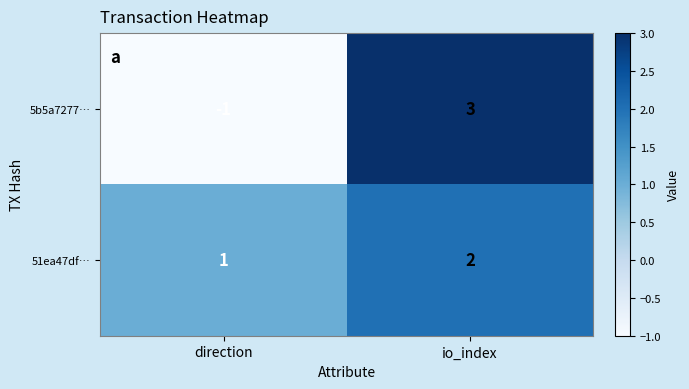

How many series are shown in this chart?

2